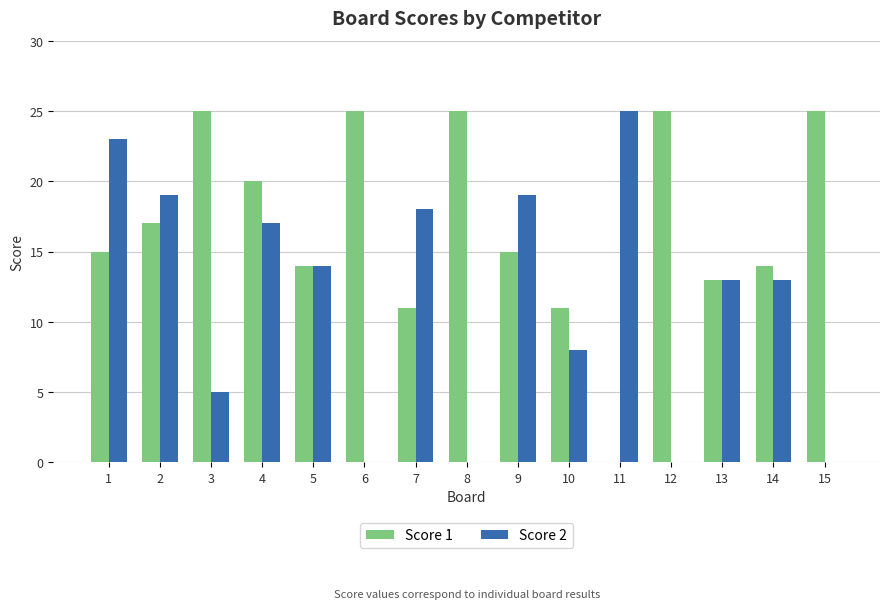

Reading right to left, list all the values displayed in this chart.

Score 1: 15=25	14=14	13=13	12=25	11=0	10=11	9=15	8=25	7=11	6=25	5=14	4=20	3=25	2=17	1=15
Score 2: 15=0	14=13	13=13	12=0	11=25	10=8	9=19	8=0	7=18	6=0	5=14	4=17	3=5	2=19	1=23